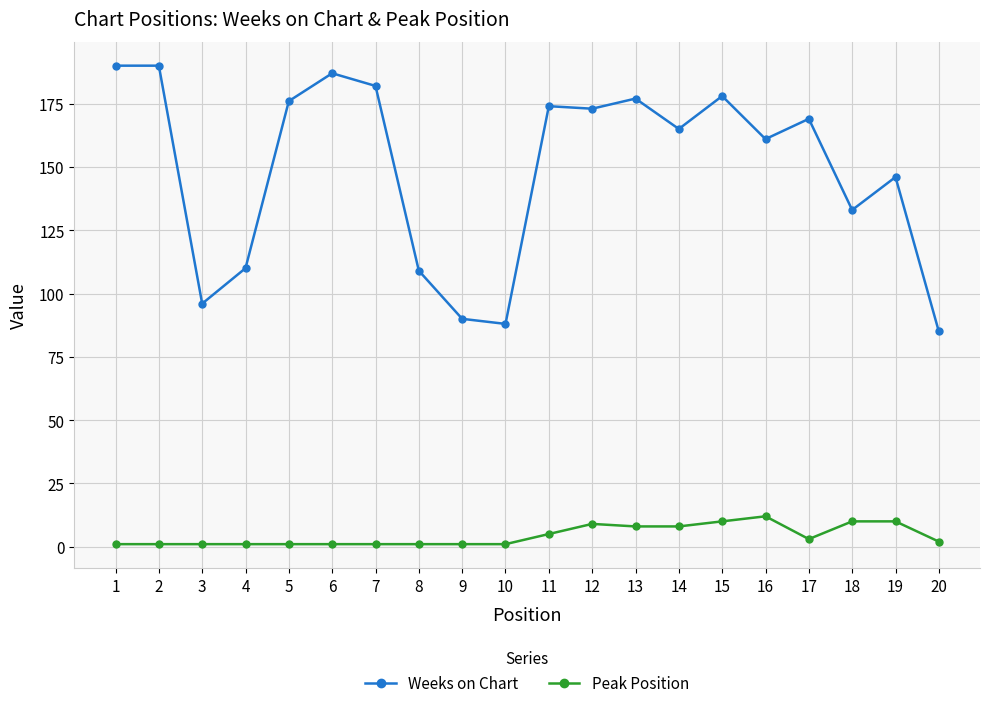

True or false: Weeks on Chart has more than 1 interior local peaks.

True